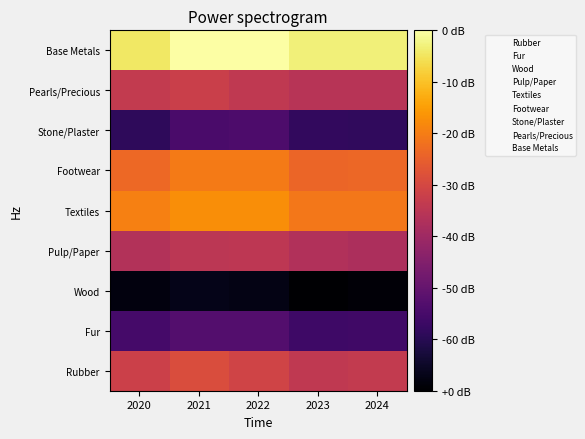

Which has a higher value, 2022 or 2024?

2022